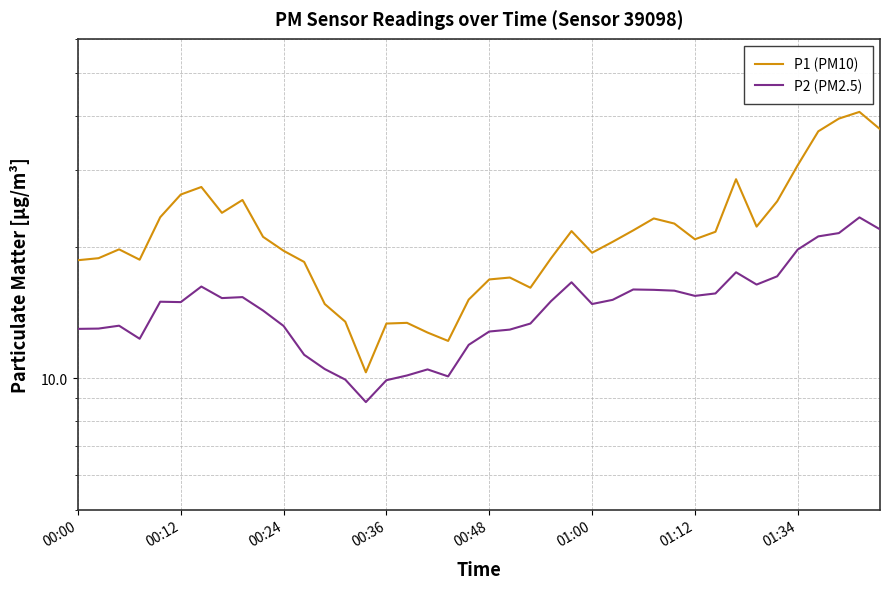

How many values in the P2 (PM2.5) series are below 14?

17